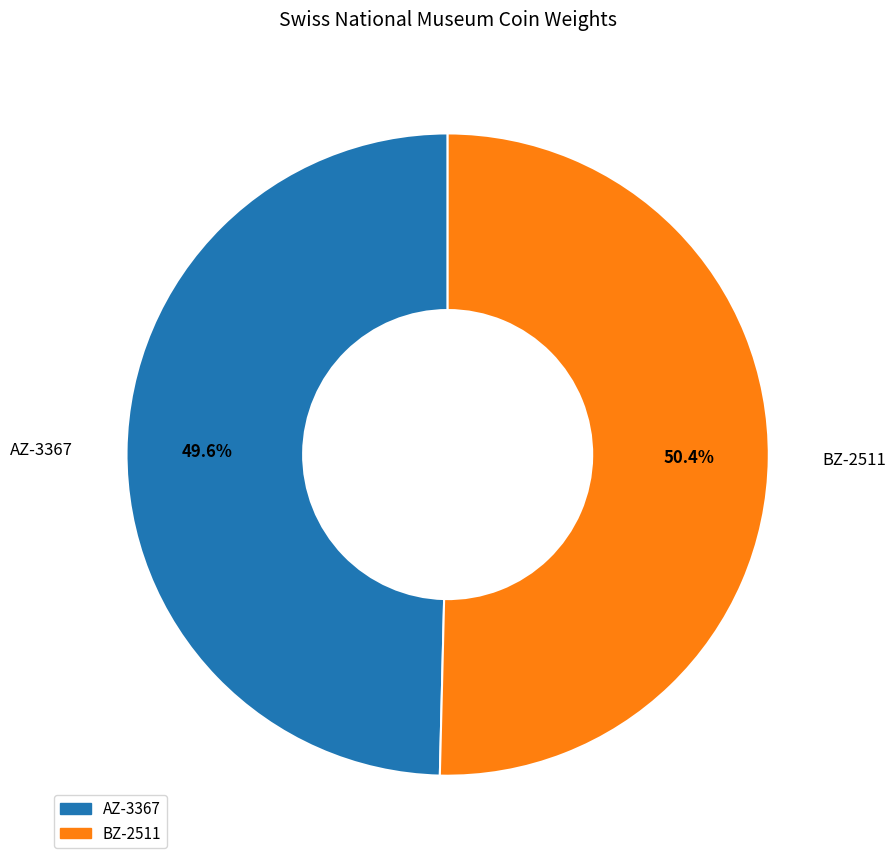

What percentage do BZ-2511 and AZ-3367 together represent?

100.0%